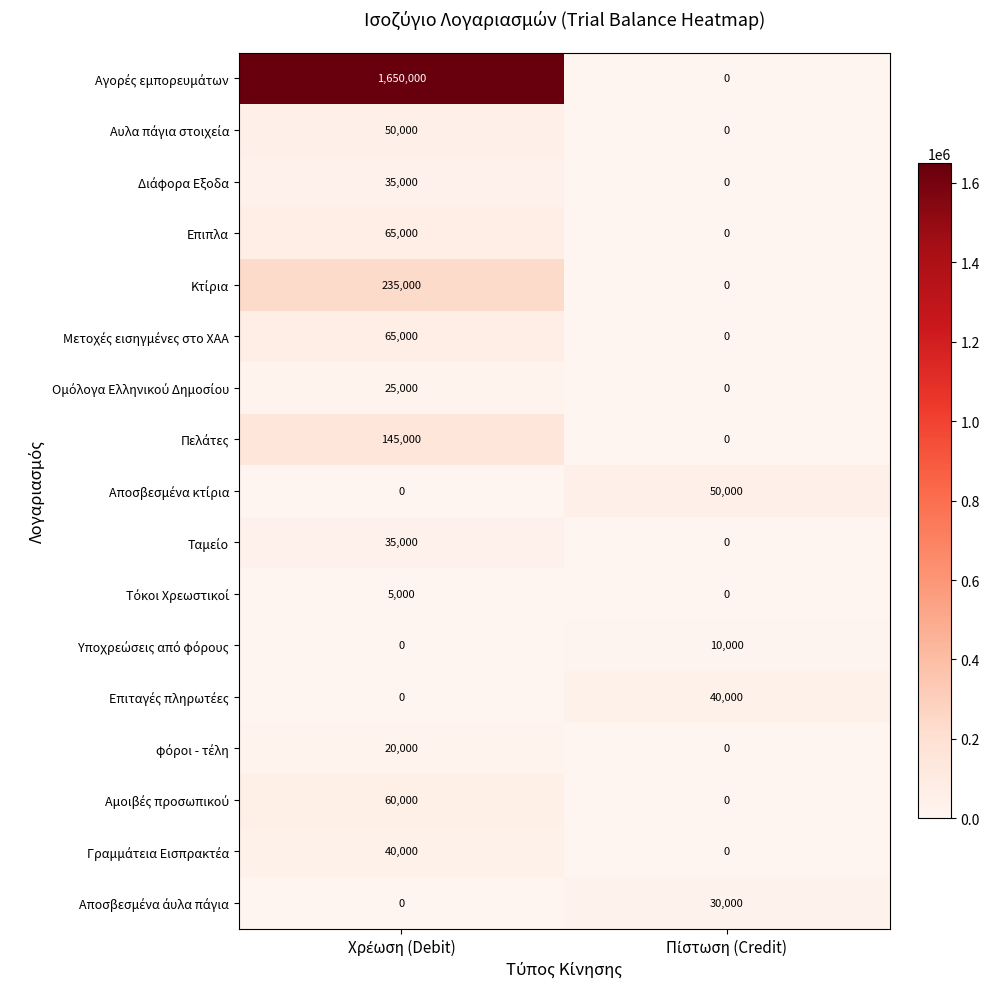

What is the maximum value shown in the chart?

1650000